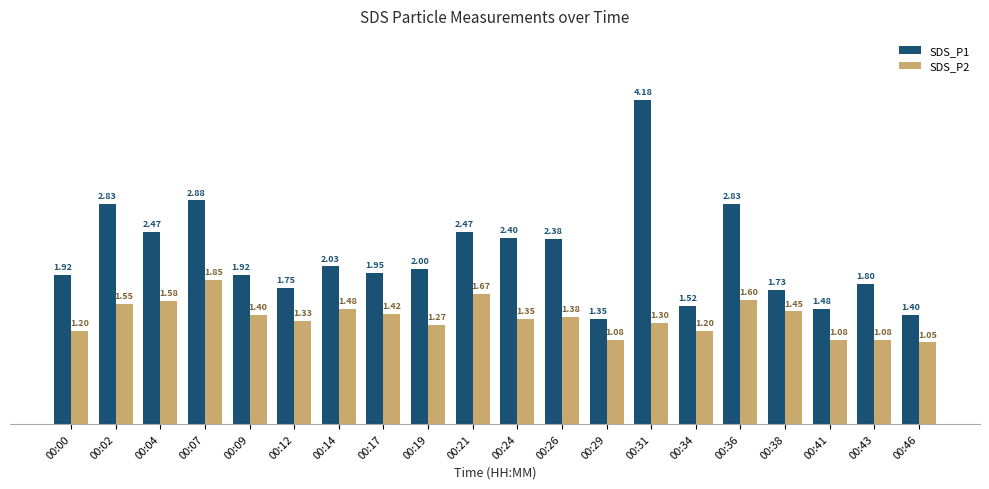

What is the sum of the SDS_P1 values at 00:46 and 00:04?

3.9